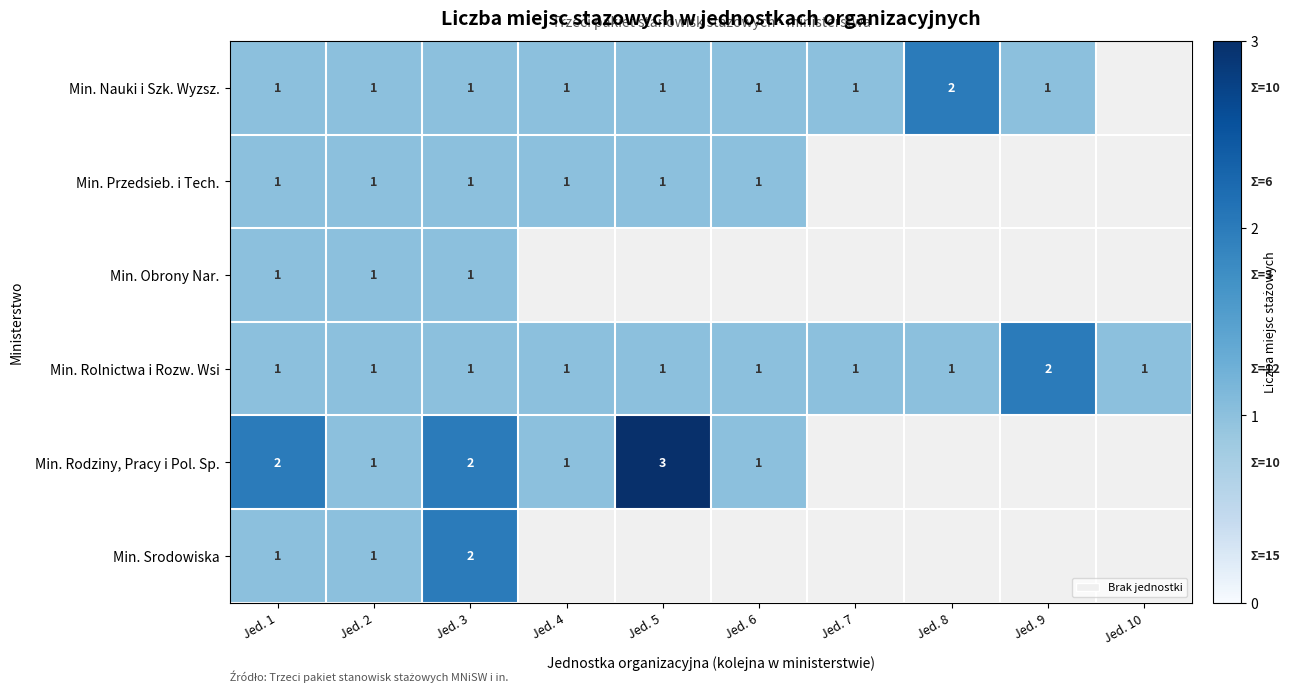

At which label does Min. Rolnictwa i Rozw. Wsi reach its peak?

Jed. 9